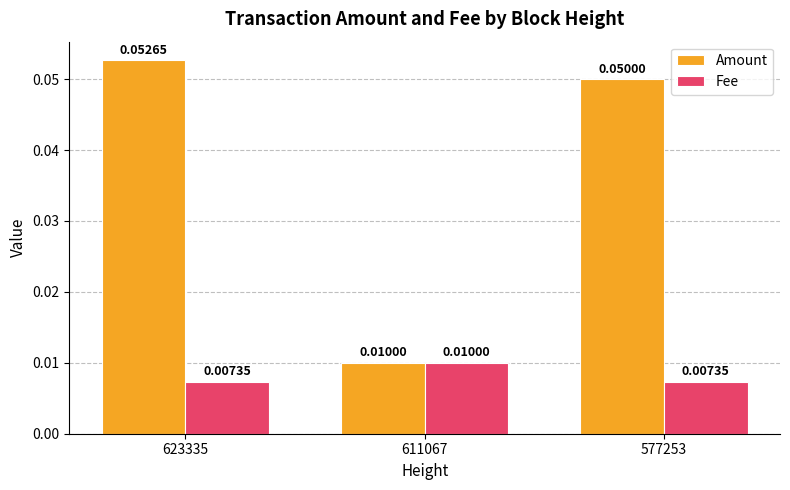

Rank the series at 577253 from lowest to highest value.

Fee, Amount